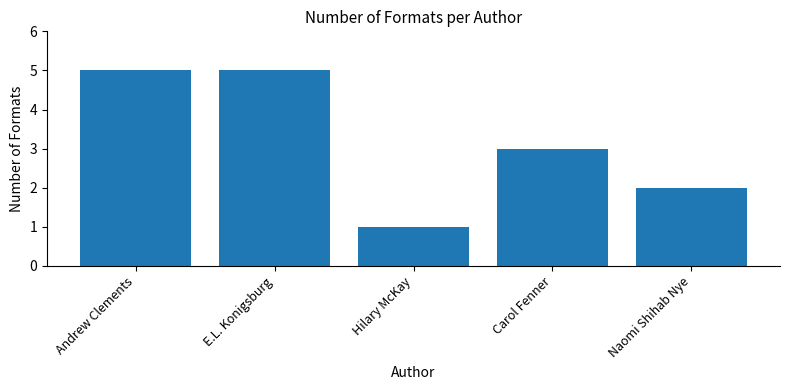

Reading left to right, list all the values displayed in this chart.

5	5	1	3	2